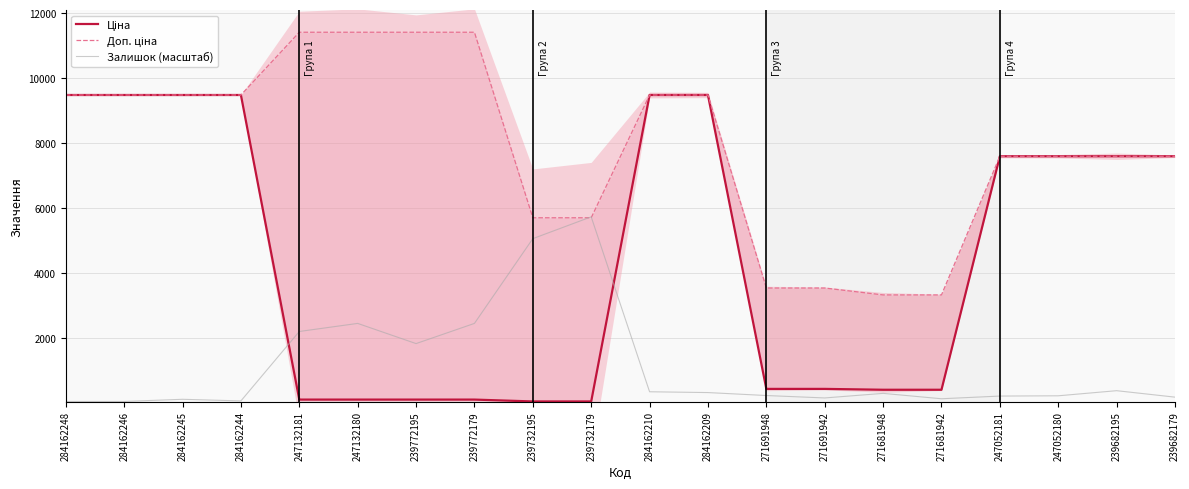

What is the label of the 5th point from the left?

247132181